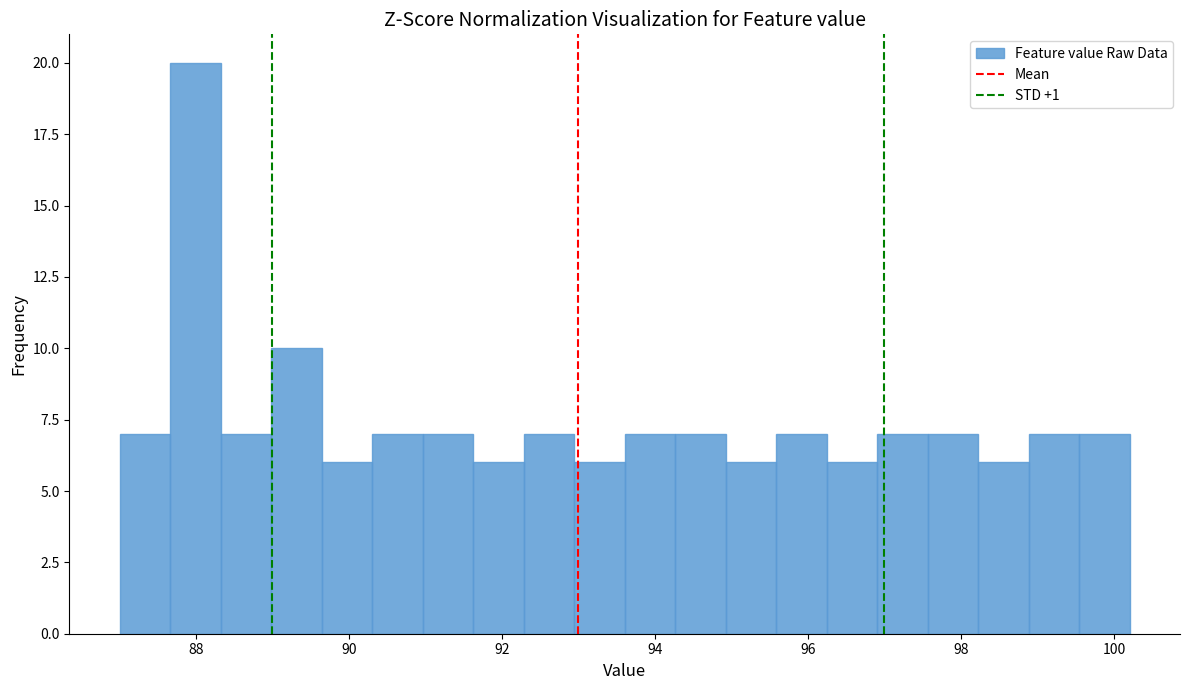

Read against the x-axis, roughly where is the centre of the tallest bar?

88.0